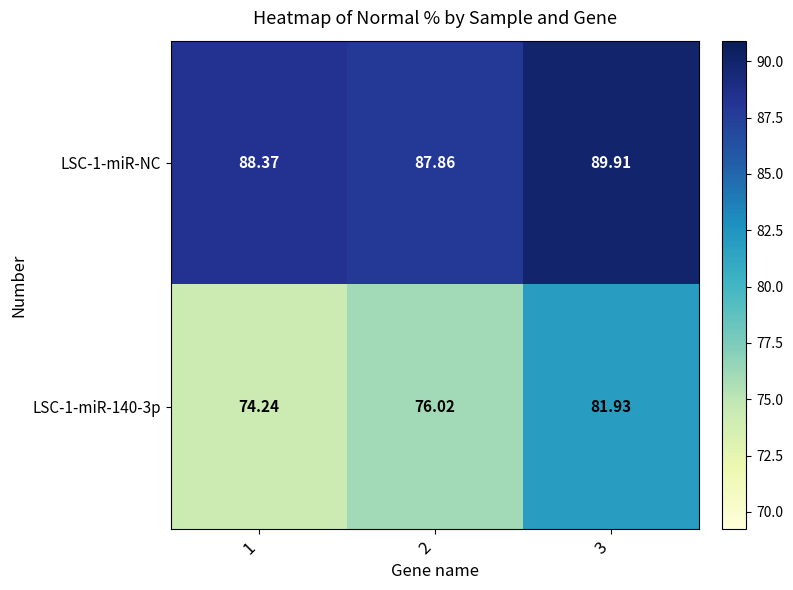

Is the value of LSC-1-miR-NC at 1 greater than the value of LSC-1-miR-140-3p at 1?

Yes